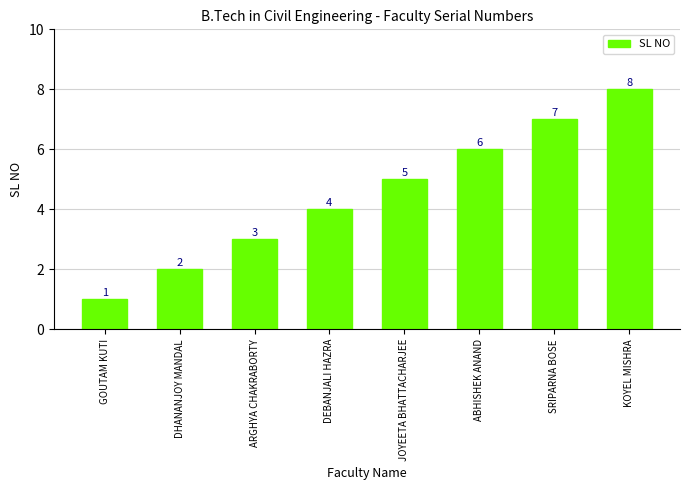

Count the values in the range 3 to 7.

5